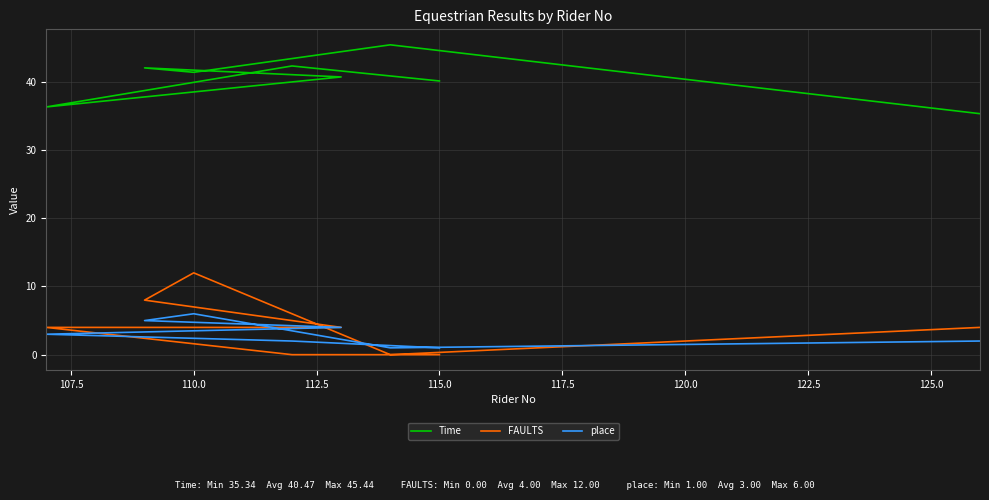

Which has a higher value, 122.5 or 112.5?

112.5